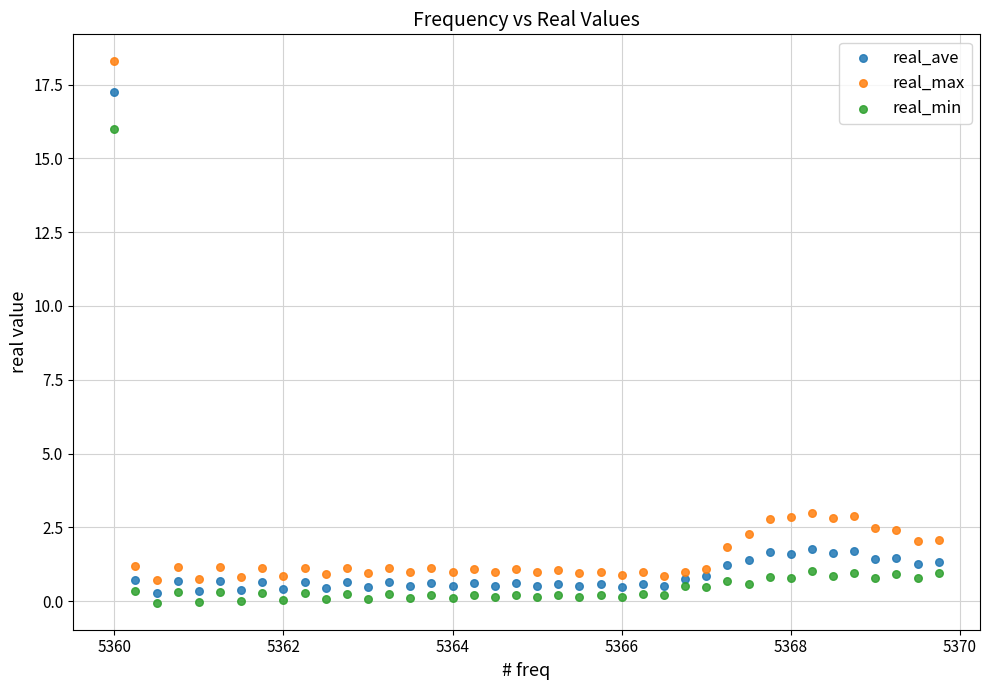

Across all data points, what is the range of X values (max minus min)?

9.8